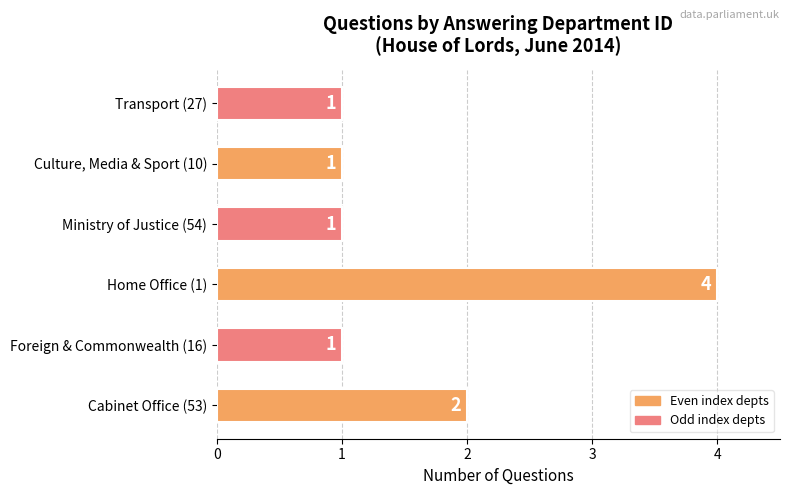

What is the sum of all values?

10